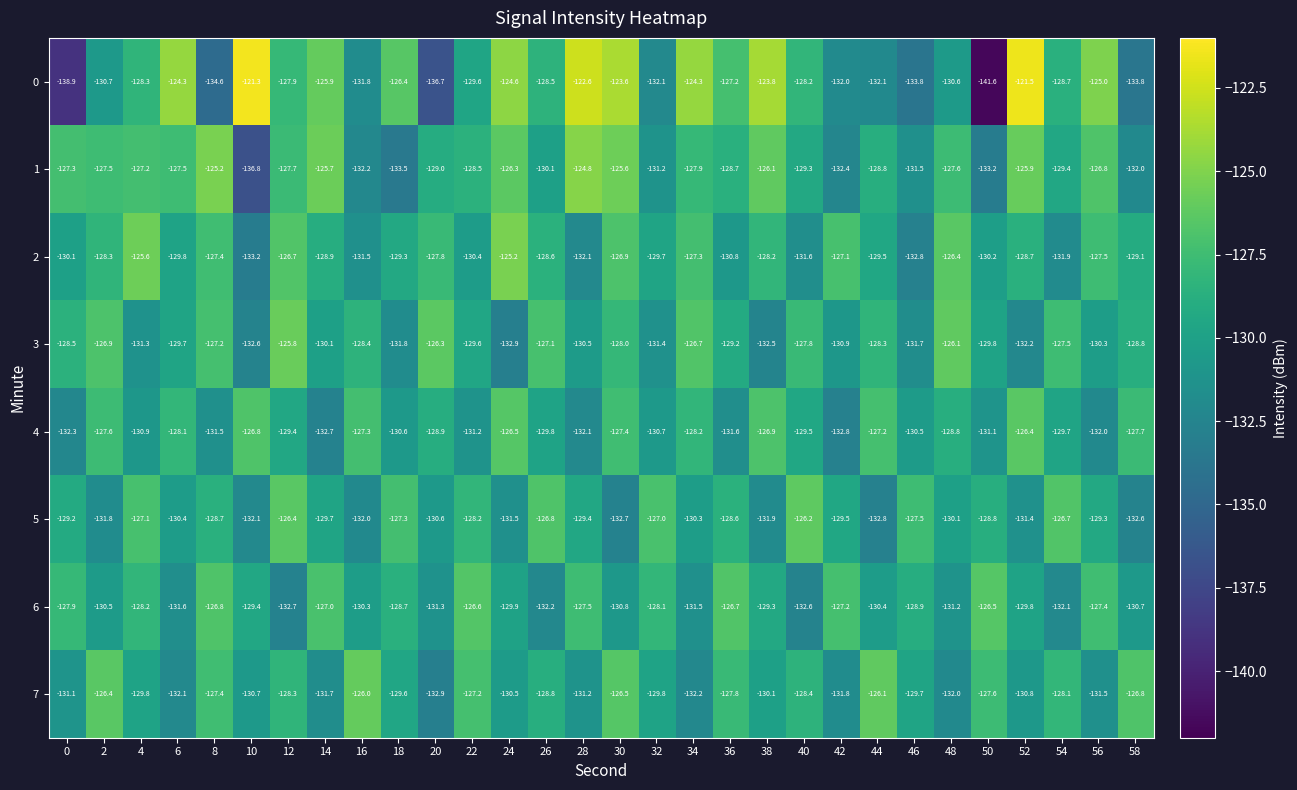

What is the approximate value of 4 at 52?

-126.4